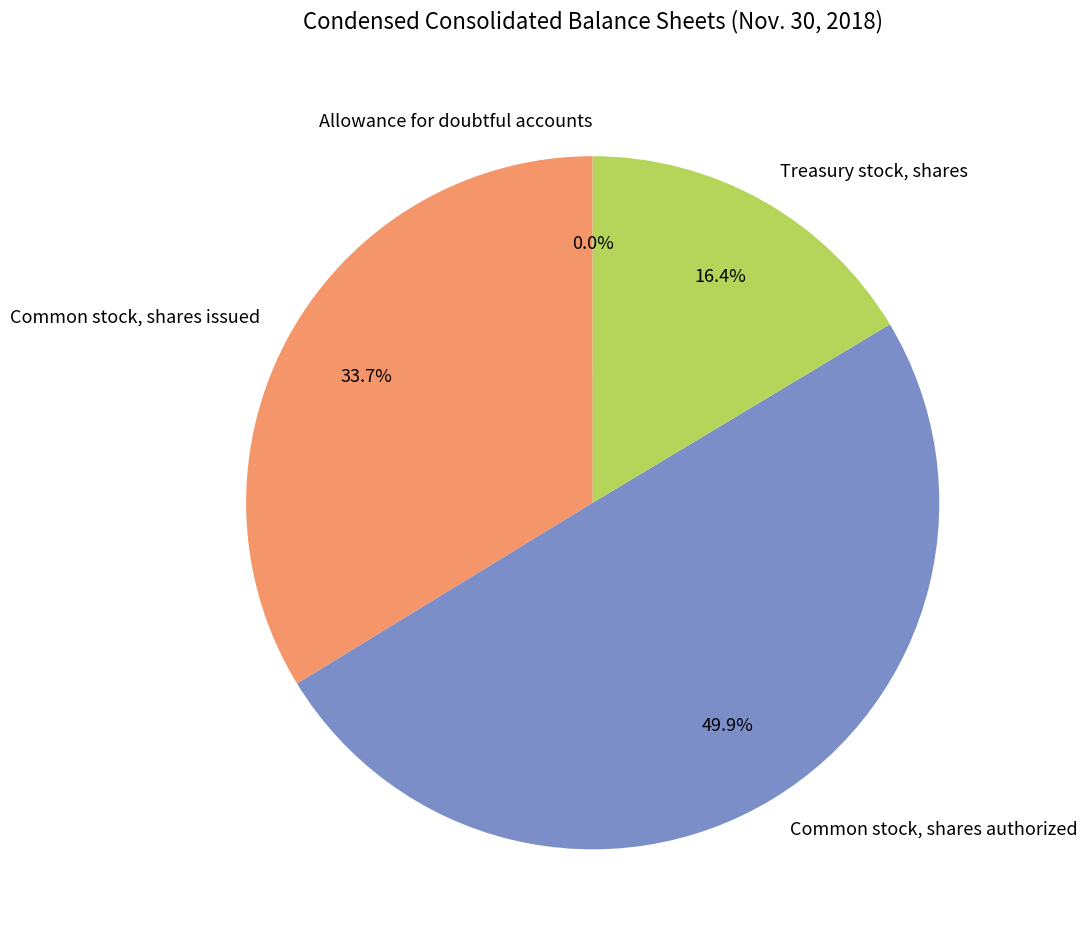

To the nearest percent, what portion does Common stock, shares authorized represent?

50%